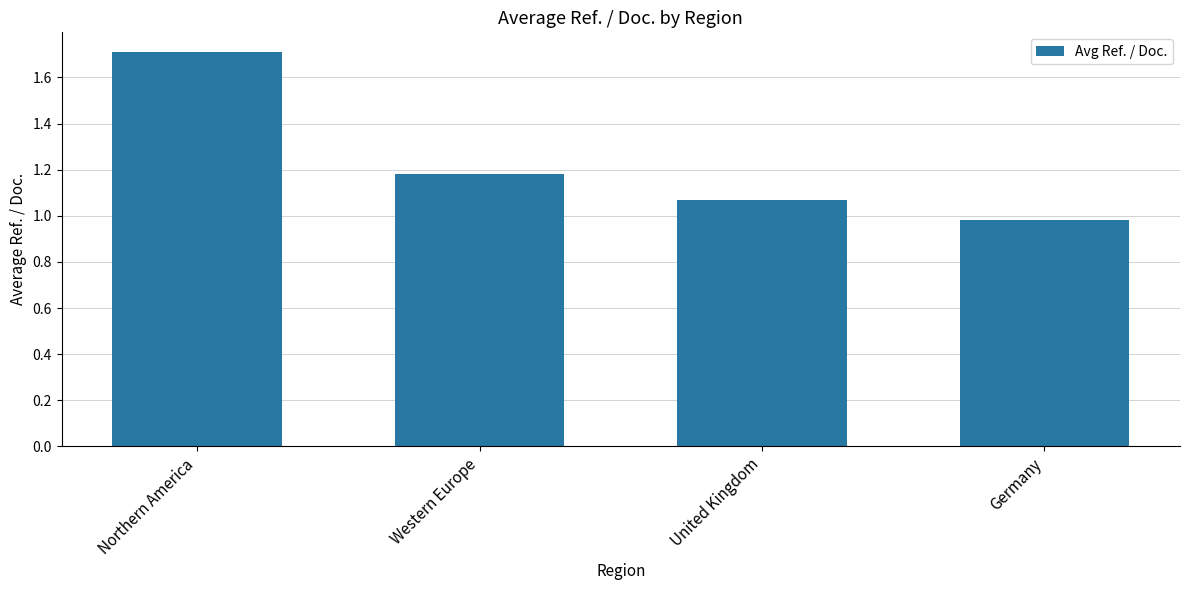

True or false: the data shows 0.4 at United Kingdom.

False